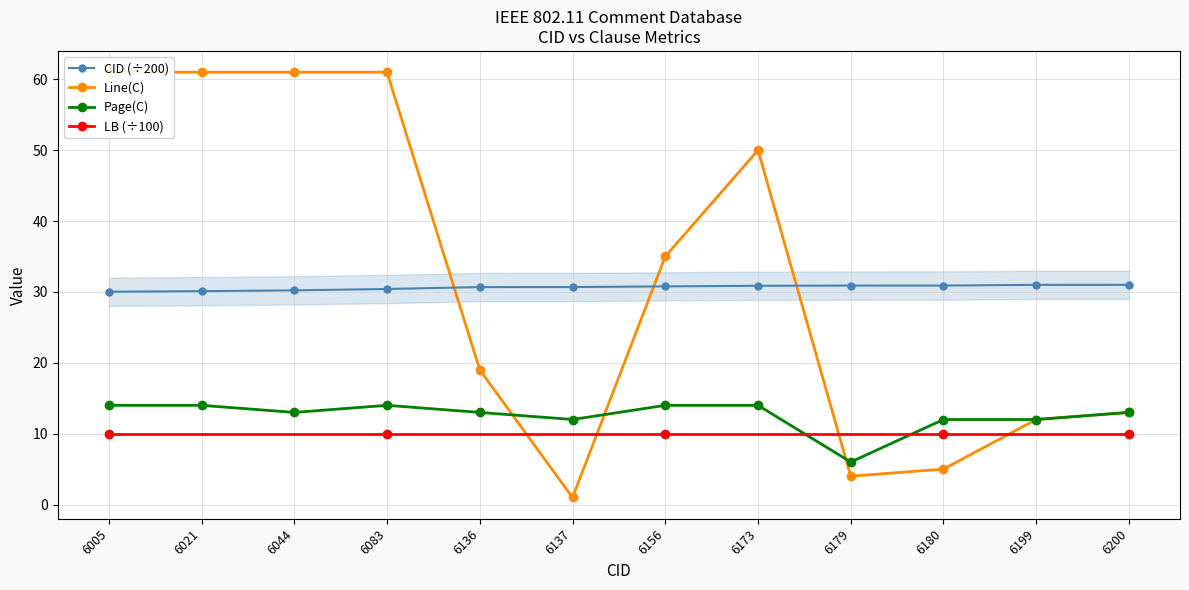

Where is CID nearest to the value 30?

6005